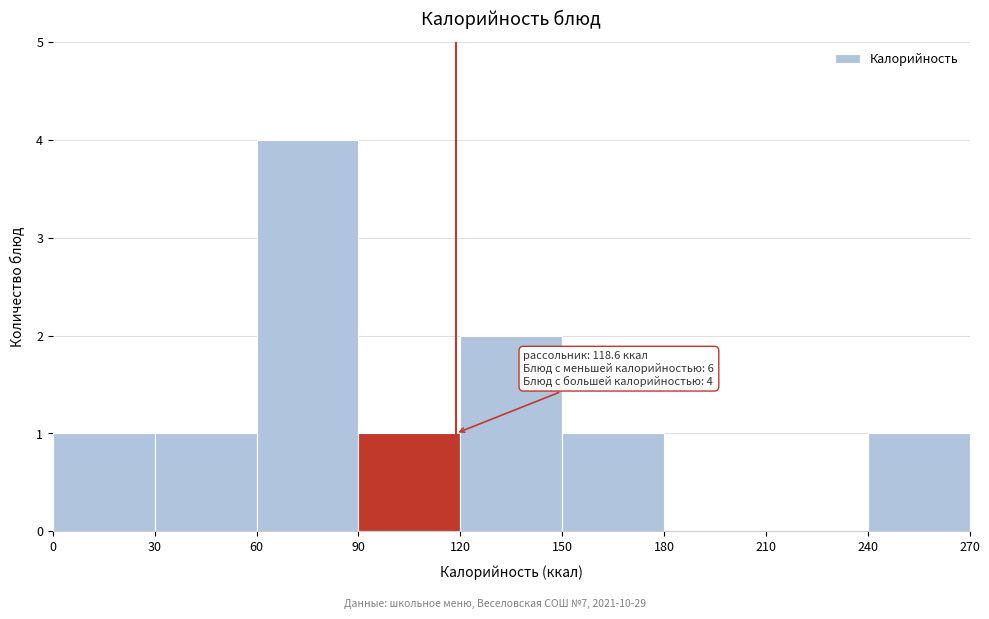

Over which range of the x-axis is the bar tallest?

60 to 90